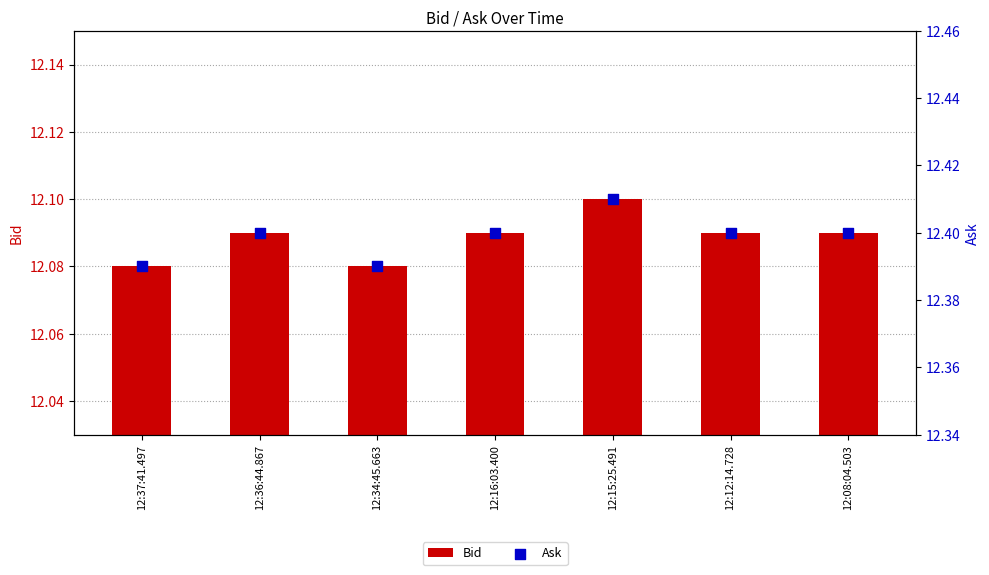

At which category is the sum across all series the highest?

12:15:25.491